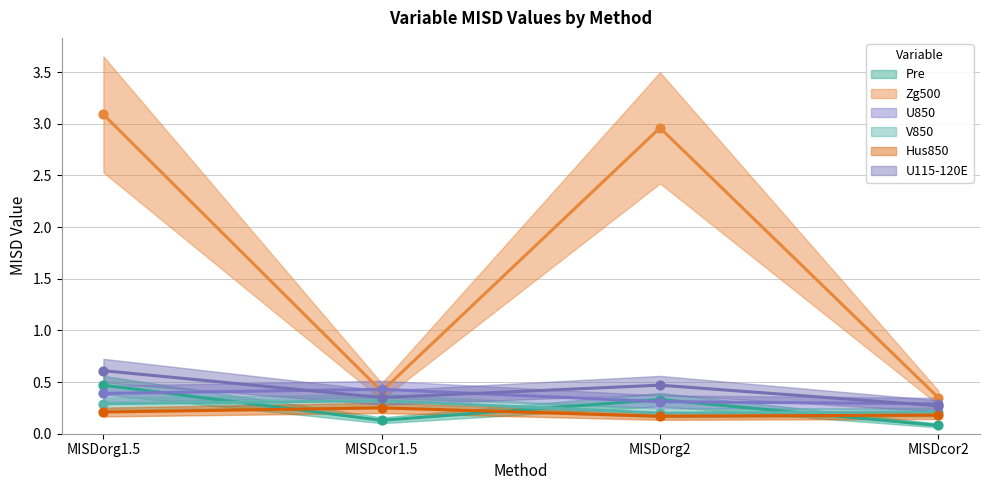

What is the total value across all series at MISDorg1.5?

5.1